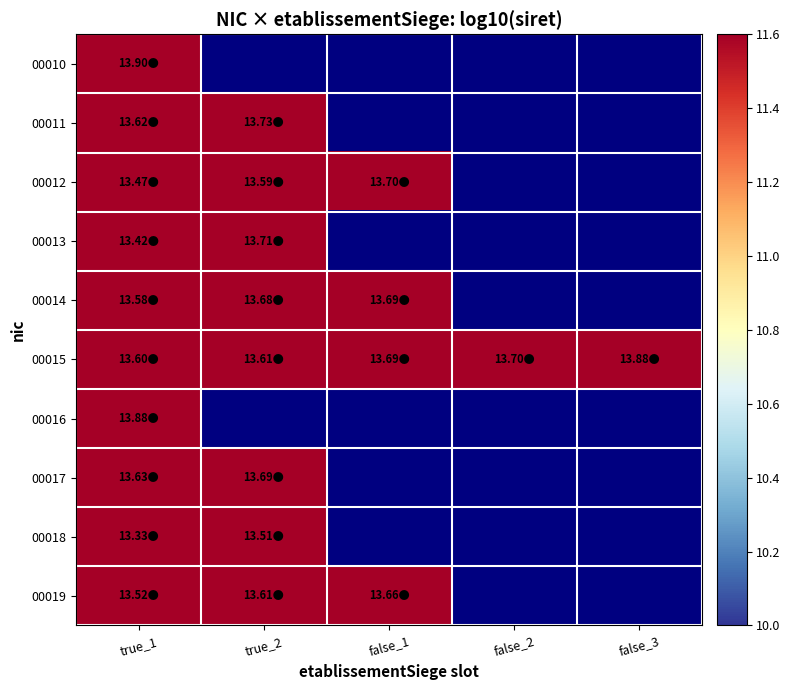

List the series in order of their peak value, lowest first.

00018, 00019, 00014, 00017, 00012, 00013, 00011, 00015, 00016, 00010